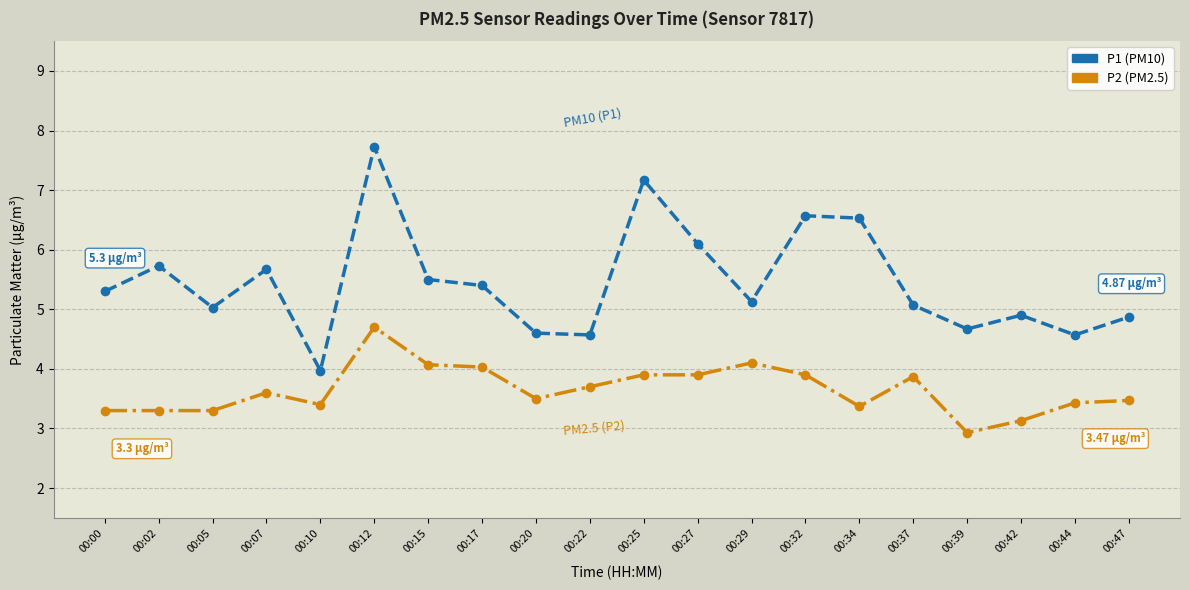

At which category is the sum across all series the highest?

00:12